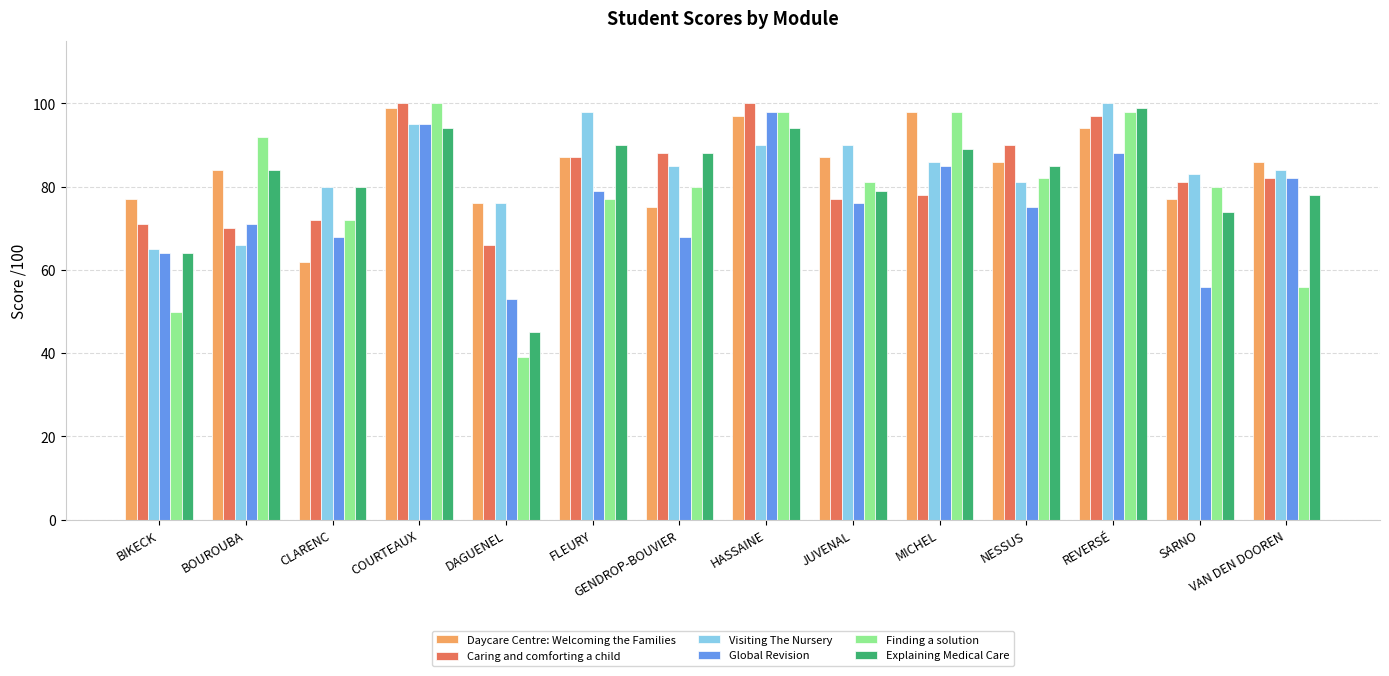

Is it true that Visiting The Nursery equals 84 at VAN DEN DOOREN?

True